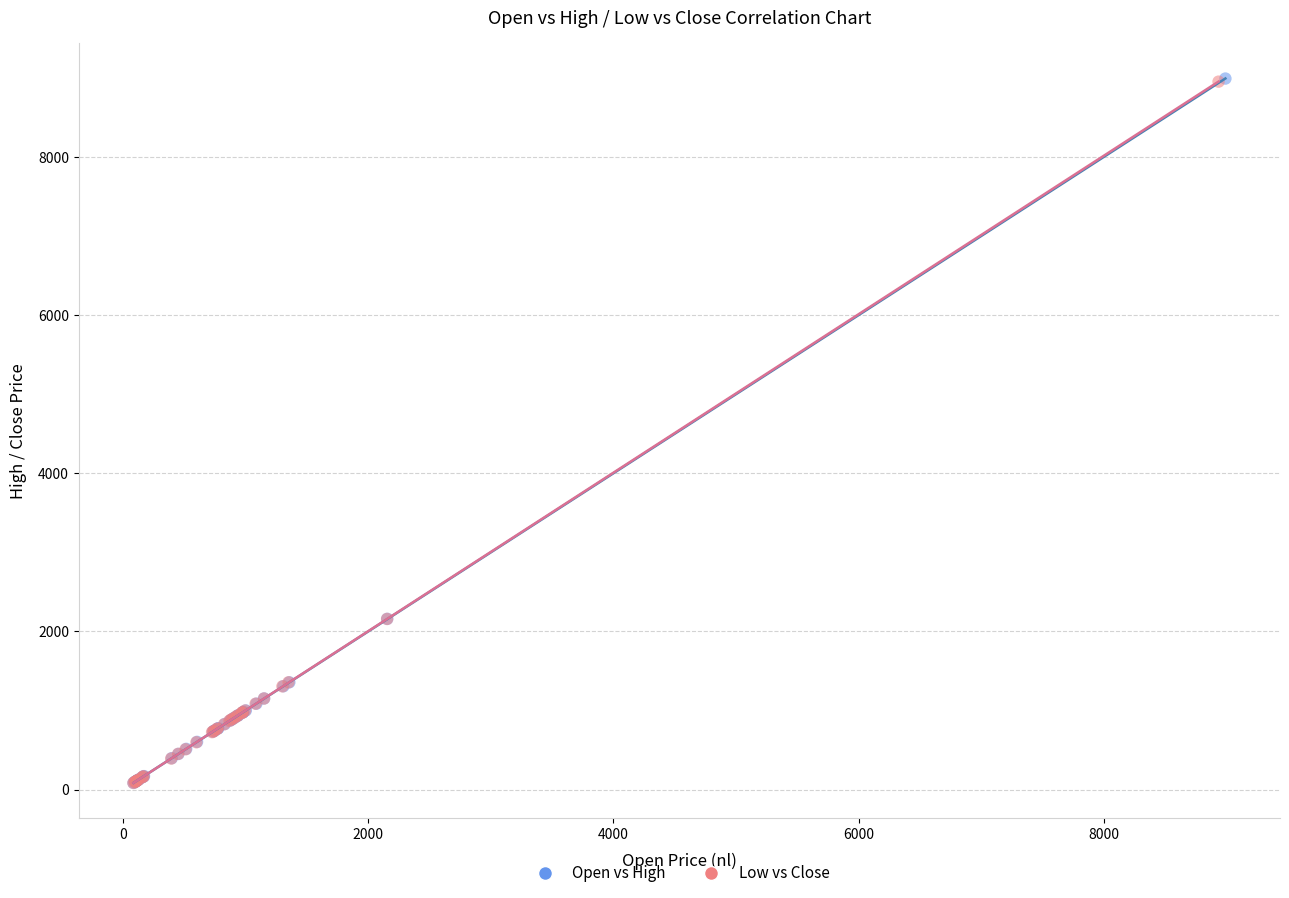

Which series has the widest spread of Y values?

Open vs High